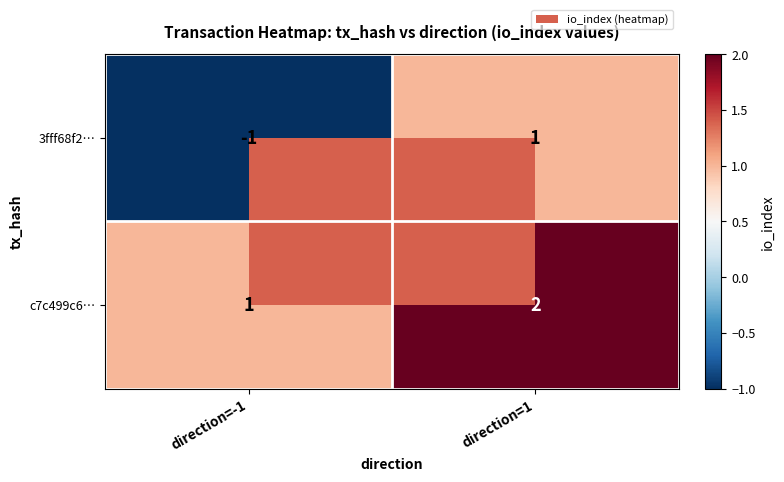

What is the spread (max minus min) of values at direction=1?

1